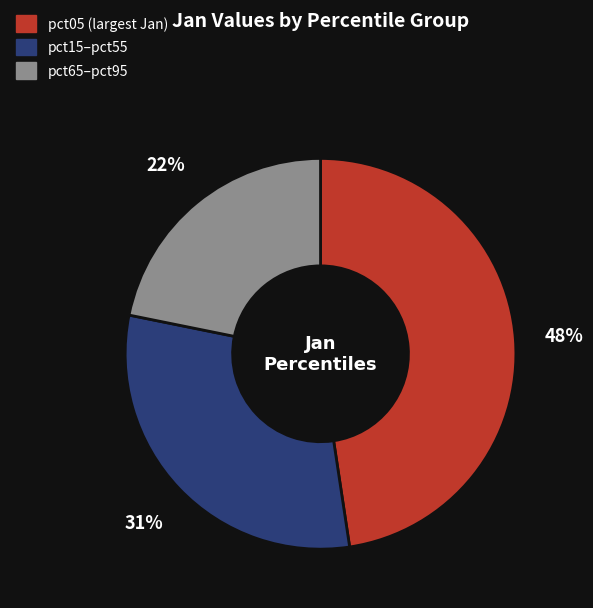

To the nearest percent, what is the average slice percentage?

33%